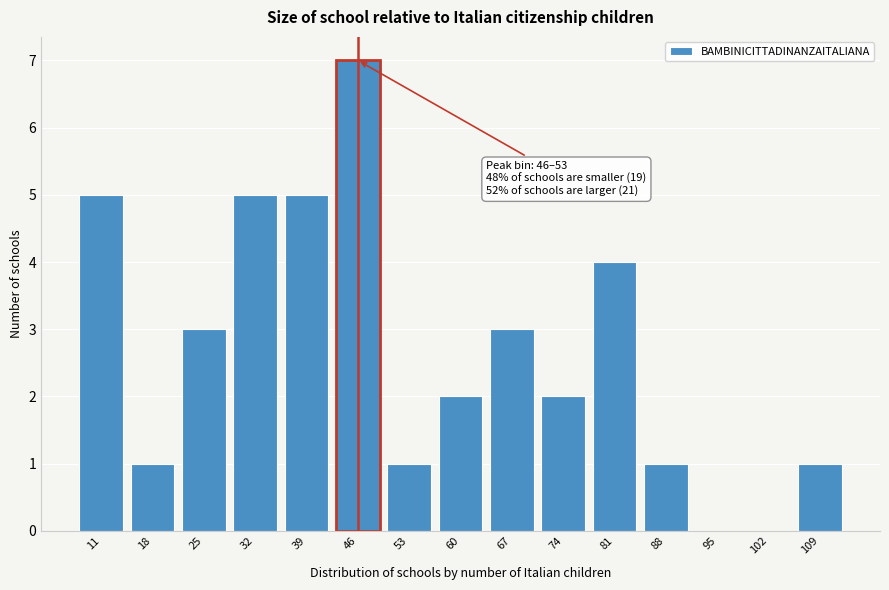

Reading left to right, list all the values displayed in this chart.

11=5	18=1	25=3	32=5	39=5	46=7	53=1	60=2	67=3	74=2	81=4	88=1	95=0	102=0	109=1